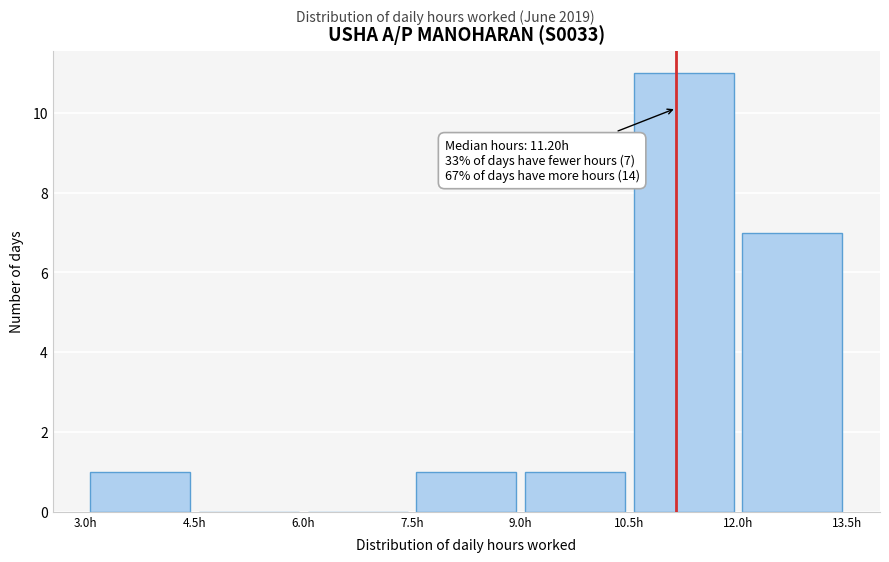

Which range on the x-axis has the tallest bar?

10.5 to 12.0